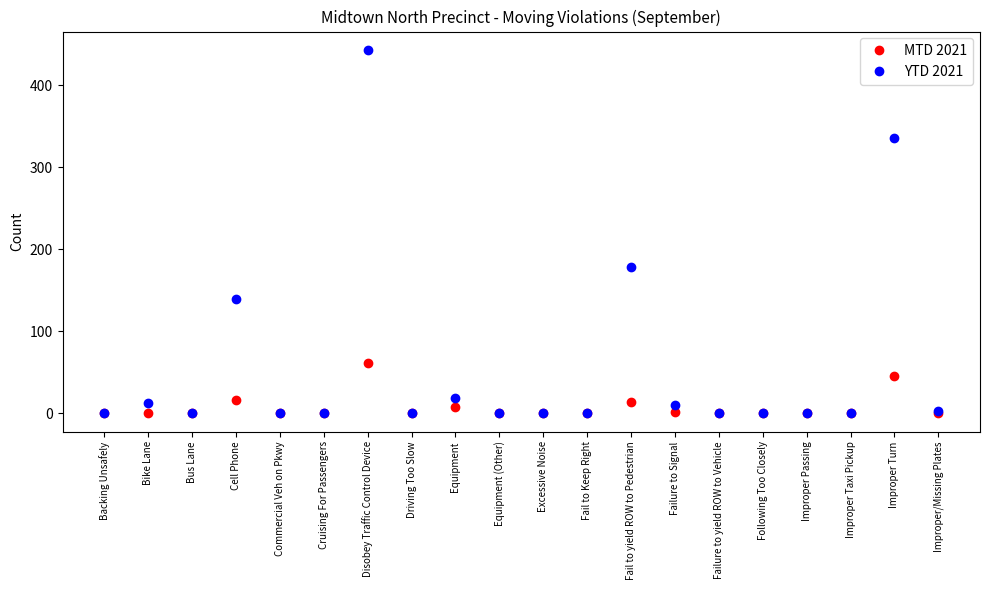

Which series changed the most between Failure to Signal and Improper/Missing Plates?

YTD 2021